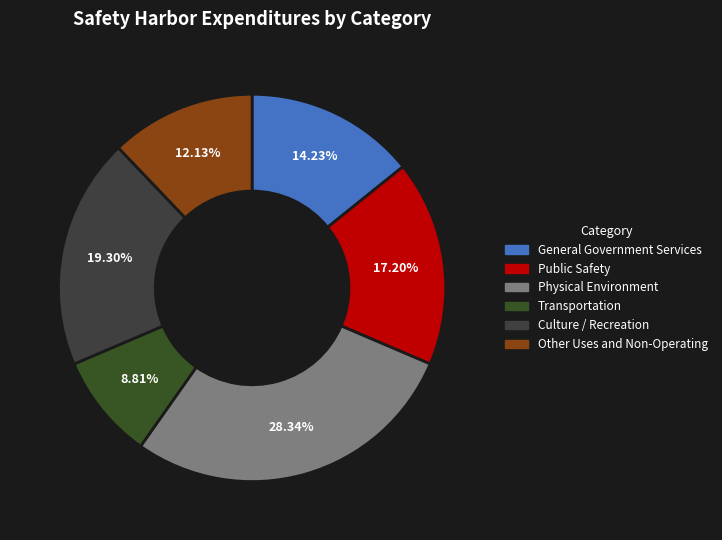

How many segments does this pie chart have?

6